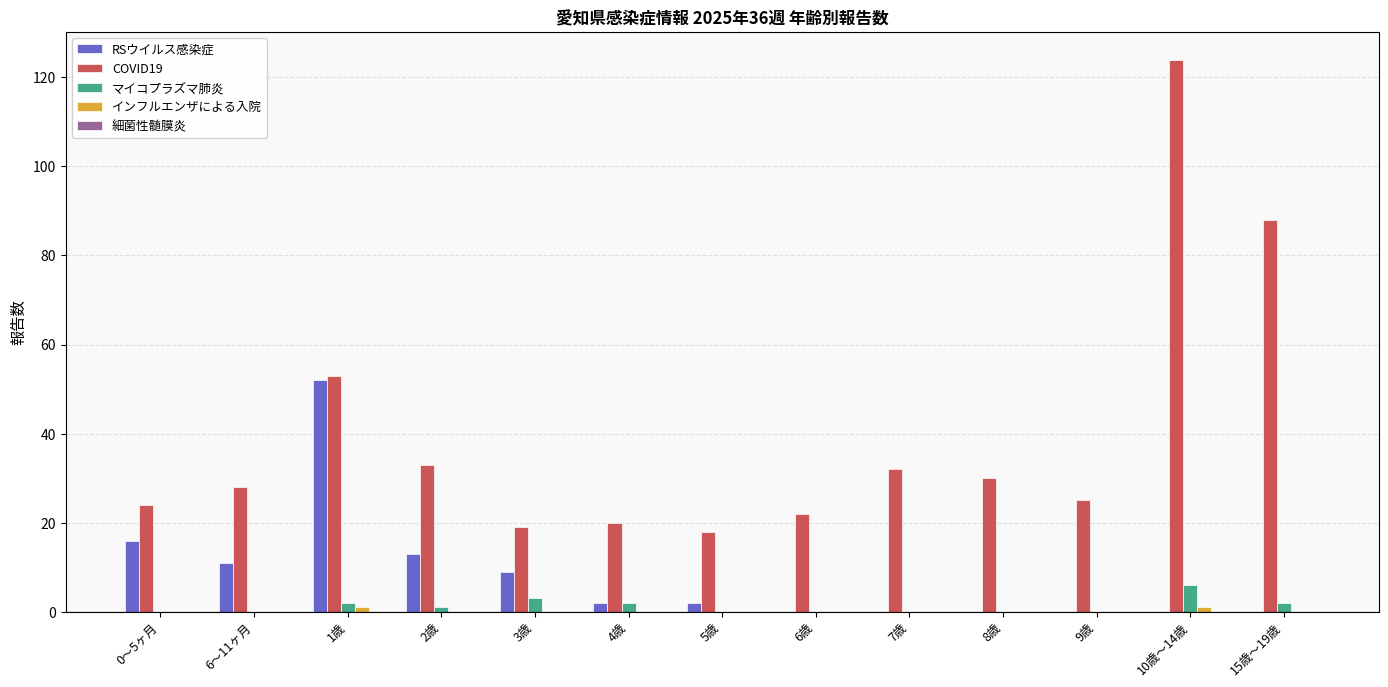

Is the value of RSウイルス感染症 at 6歳 greater than the value of COVID19 at 9歳?

No